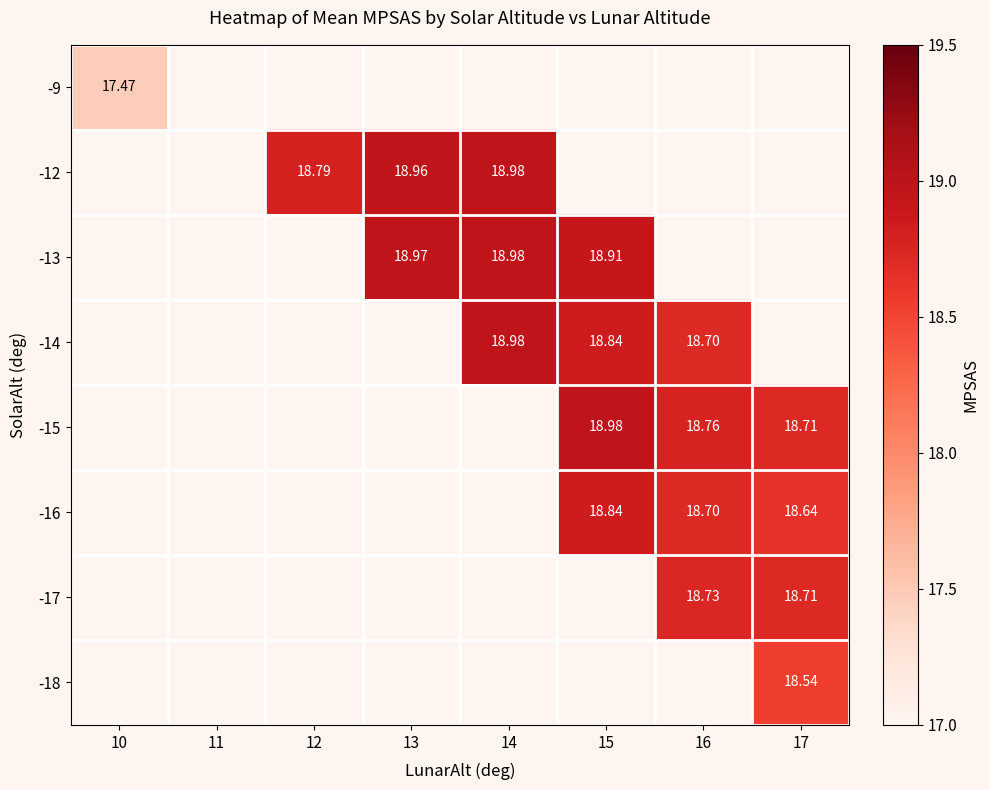

Rank the categories by -13 value from highest to lowest.

14, 13, 15, 10, 11, 12, 16, 17